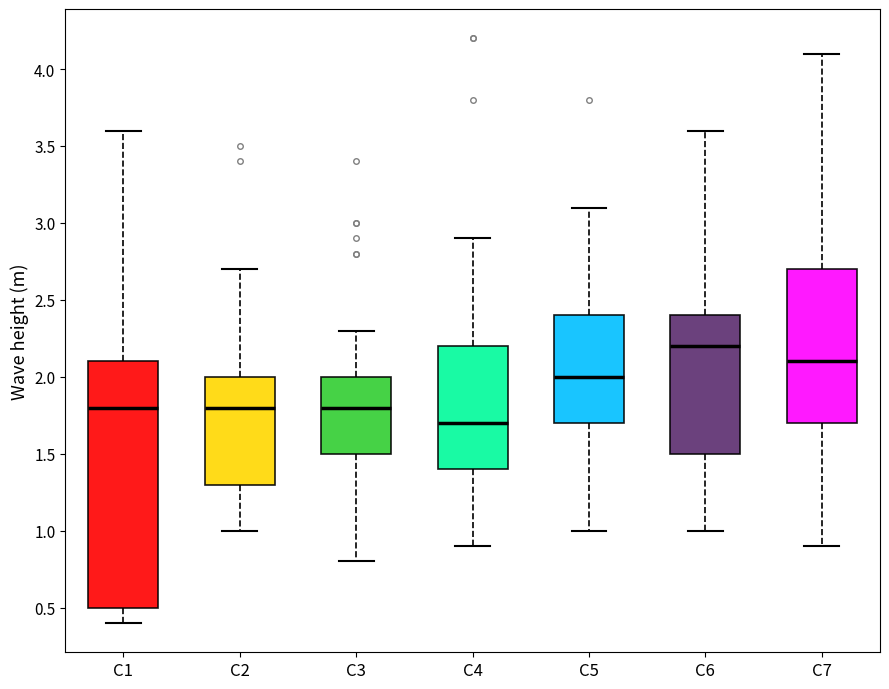

Reading left to right, transcribe this box plot: for each box, give where its median line is, the range the box spans, and where its two whiskers end, as read against the y-axis. The values are not printed on the chart, so give them approximately, as read against the axis.

C1: median 1.8, box 0.5 to 2.1, whiskers 0.4 to 3.6
C2: median 1.8, box 1.3 to 2.0, whiskers 1.0 to 2.7
C3: median 1.8, box 1.5 to 2.0, whiskers 0.8 to 2.3
C4: median 1.7, box 1.4 to 2.2, whiskers 0.9 to 2.9
C5: median 2.0, box 1.7 to 2.4, whiskers 1.0 to 3.1
C6: median 2.2, box 1.5 to 2.4, whiskers 1.0 to 3.6
C7: median 2.1, box 1.7 to 2.7, whiskers 0.9 to 4.1